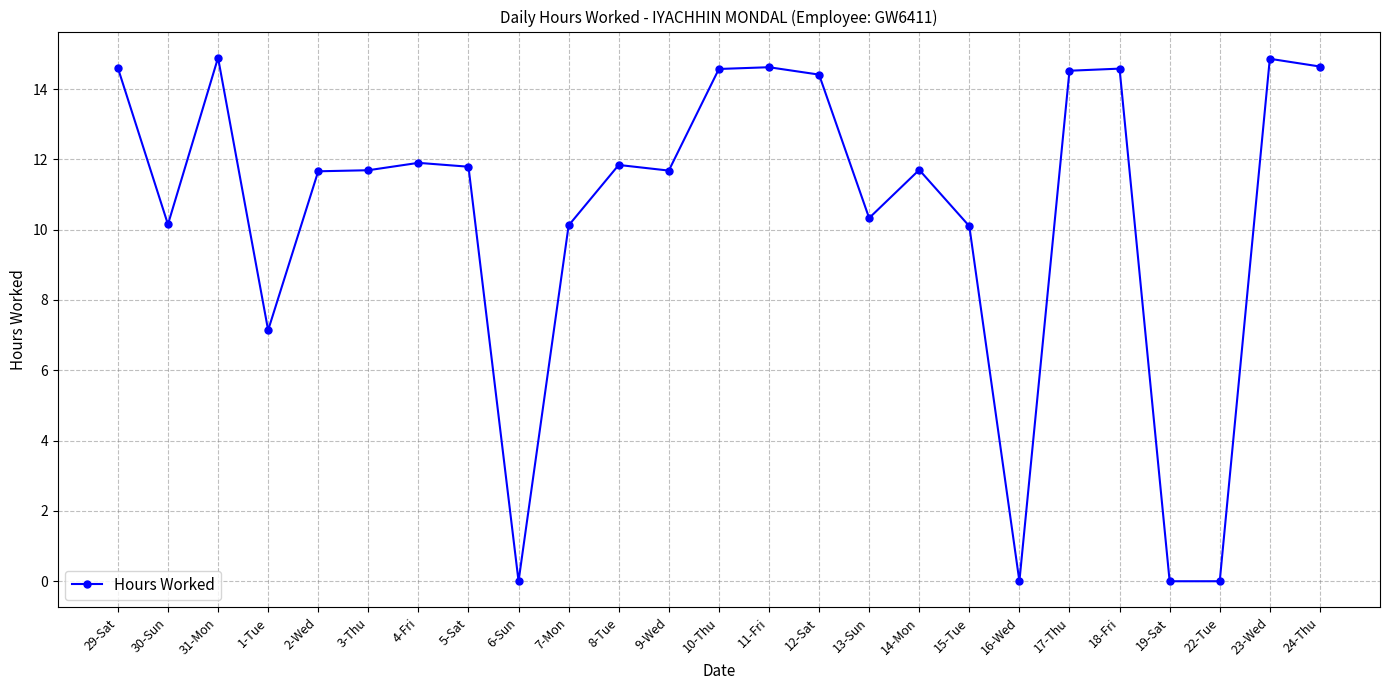

True or false: there are more than 1 points higher than both neighbors.

True